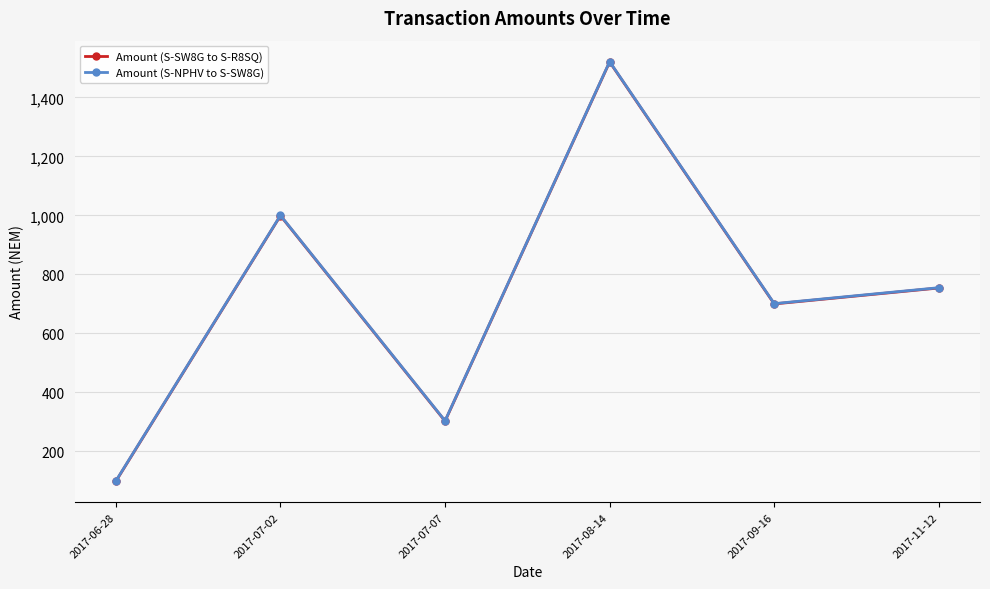

List the labels in order of Amount (S-SW8G to S-R8SQ) value, smallest first.

2017-06-28, 2017-07-07, 2017-09-16, 2017-11-12, 2017-07-02, 2017-08-14